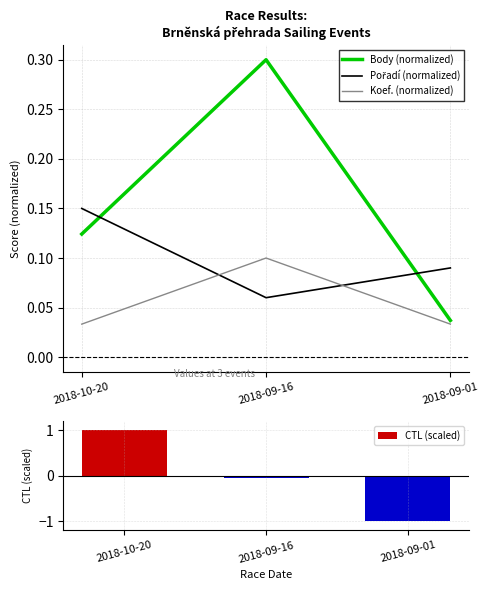

Count the Pořadí (normalized) values in the range 0 to 1.

3